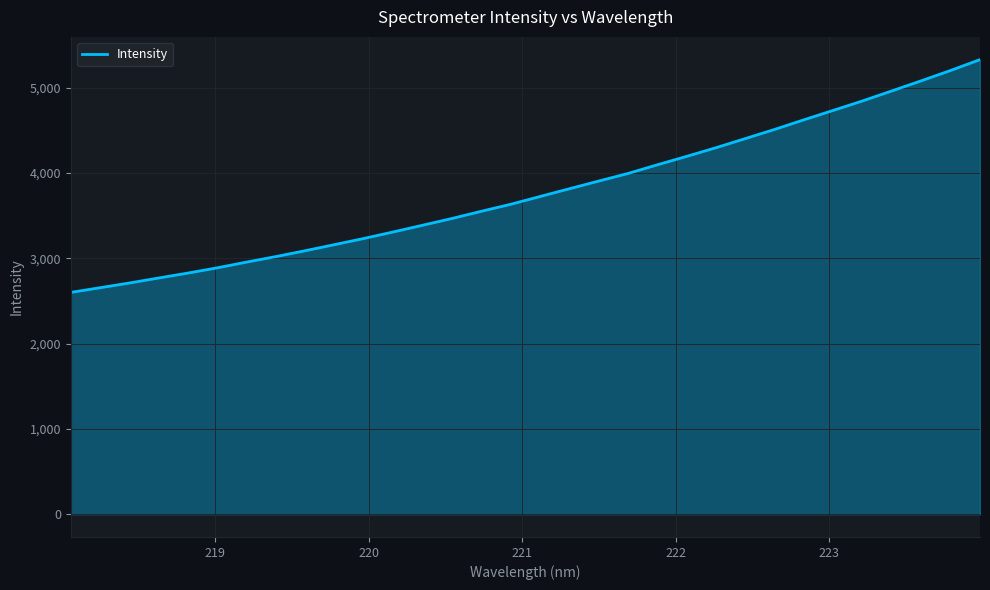

What is the smallest value displayed?

2601.4